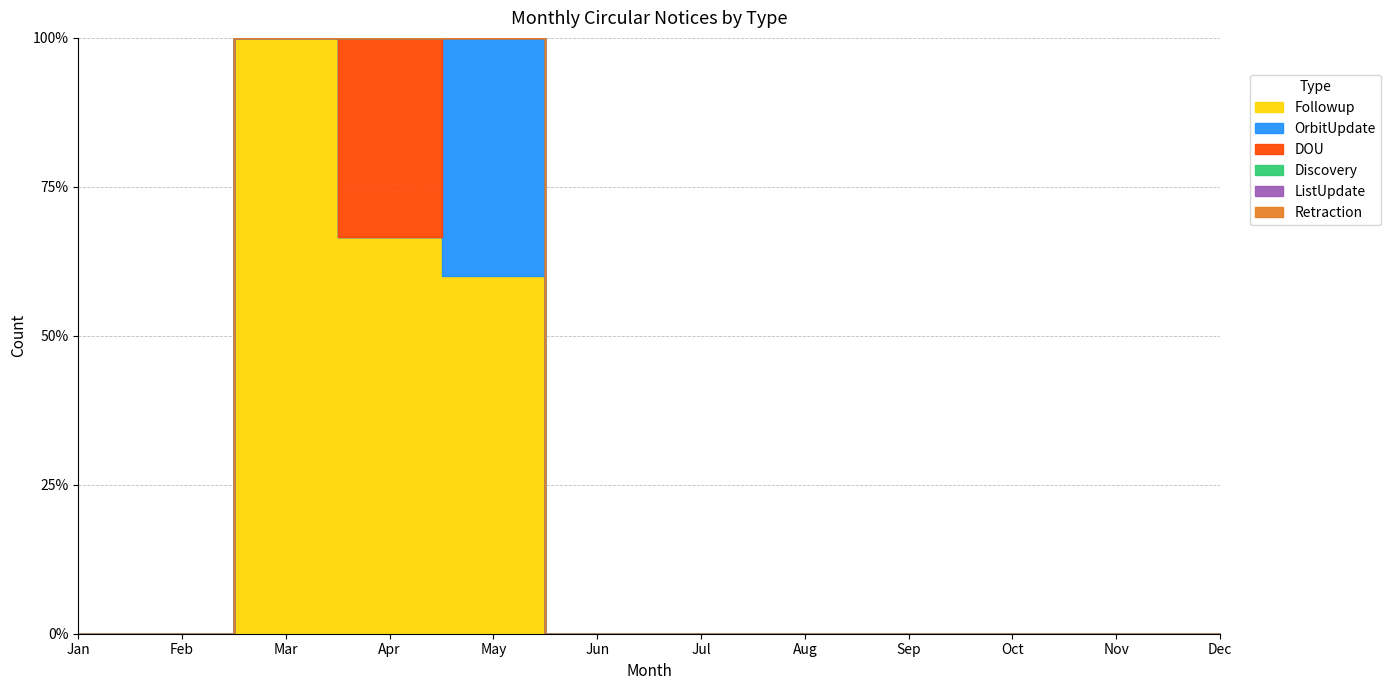

True or false: Followup and Retraction intersect in this chart.

False